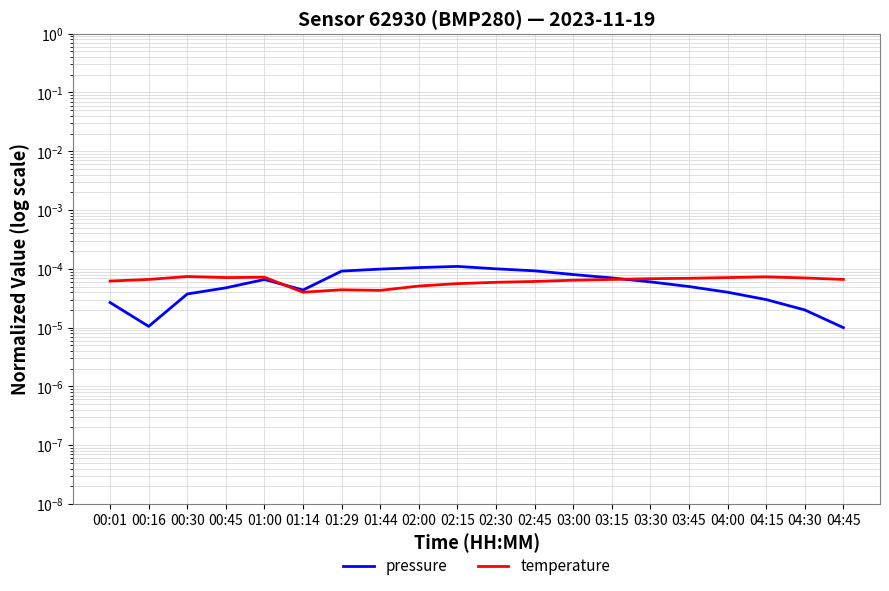

List the labels in order of temperature value, largest first.

00:30, 04:15, 01:00, 00:45, 04:00, 04:30, 03:45, 03:30, 00:16, 03:15, 04:45, 03:00, 00:01, 02:45, 02:30, 02:15, 02:00, 01:29, 01:44, 01:14